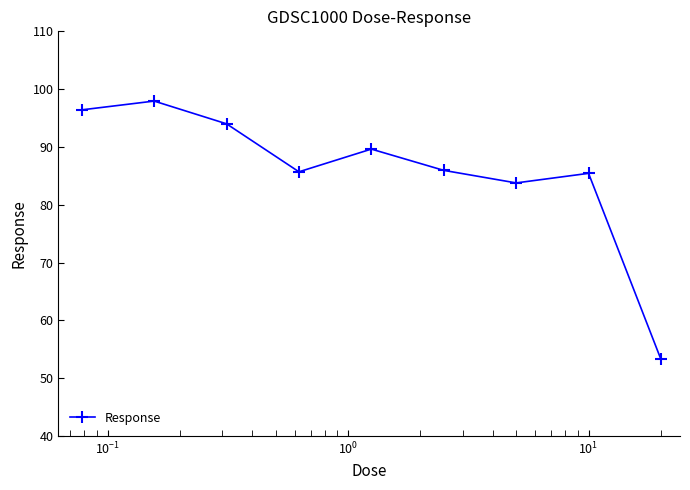

Is this an area chart (filled region under the line)?

No